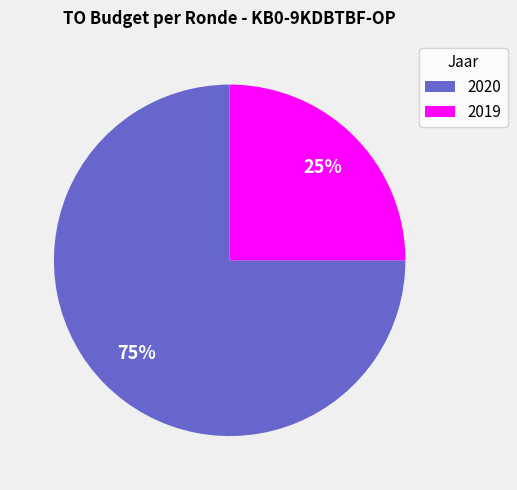

Does any single category account for the majority?

Yes